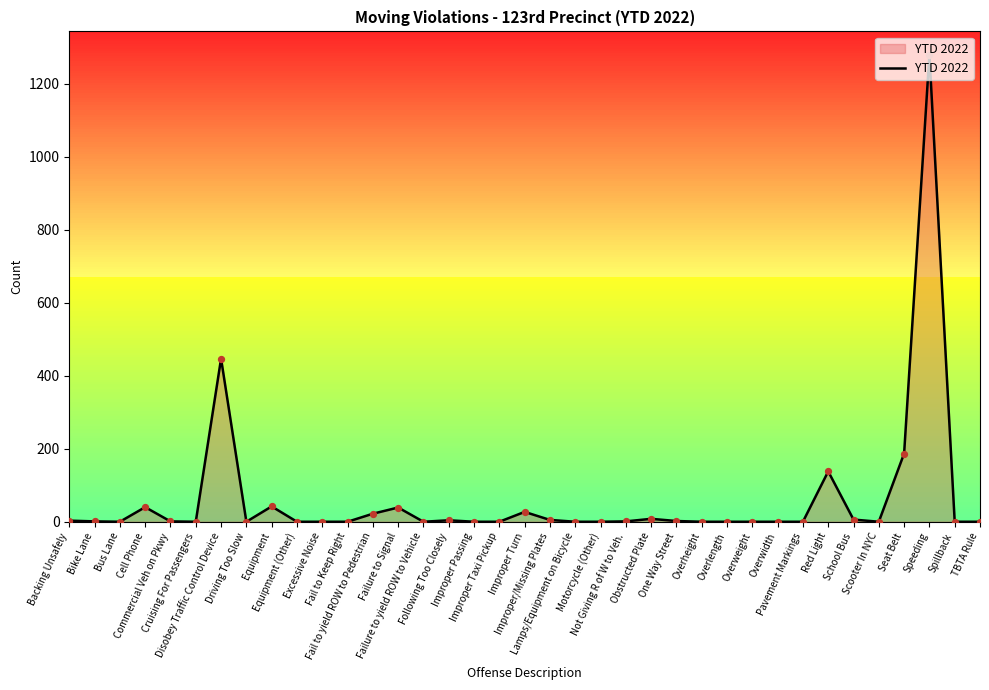

Which has a higher value, Following Too Closely or Fail to yield ROW to Pedestrian?

Fail to yield ROW to Pedestrian